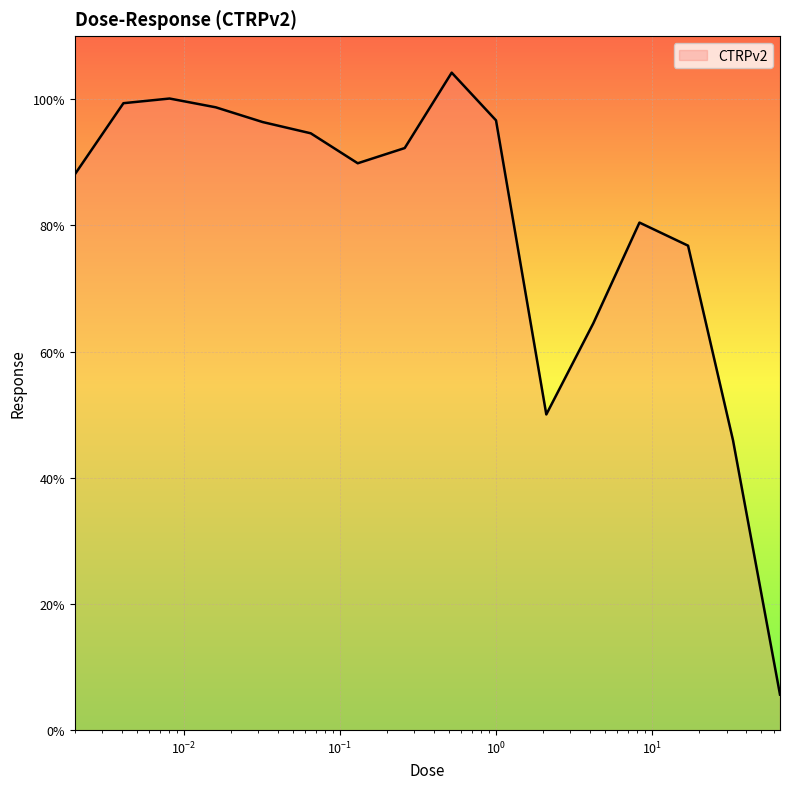

What is the greatest value displayed?

104.2